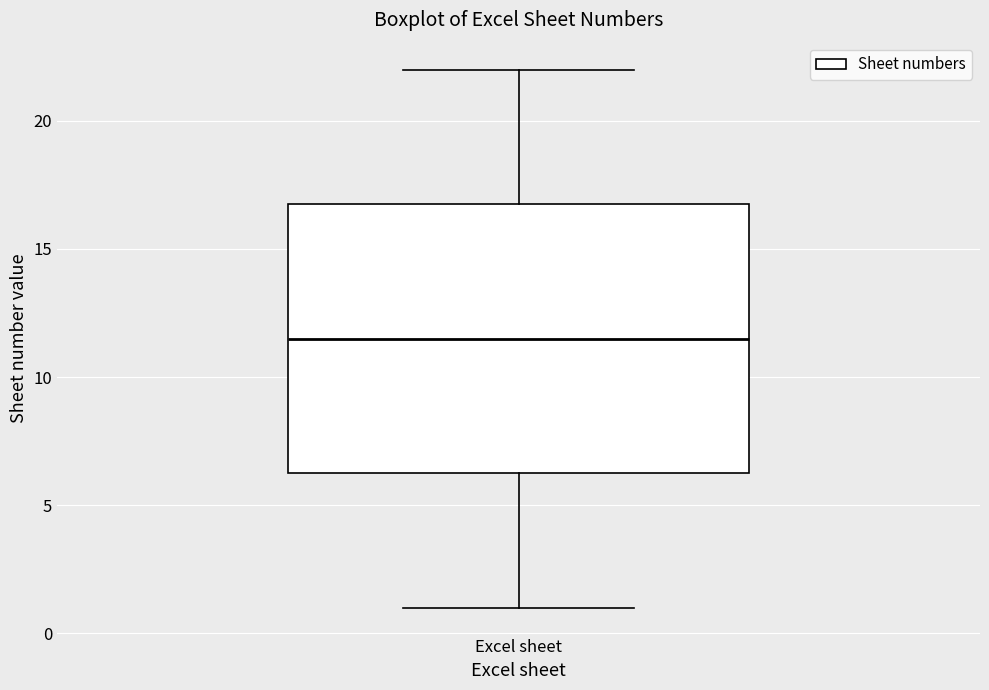

Read this box plot against the y-axis: the position of the median line, the range covered by the box, and the ends of both whiskers. The values are not printed on the chart, so give them approximately, as read against the axis.

median 11.5, box 6.5 to 17.0, whiskers 1.0 to 22.0